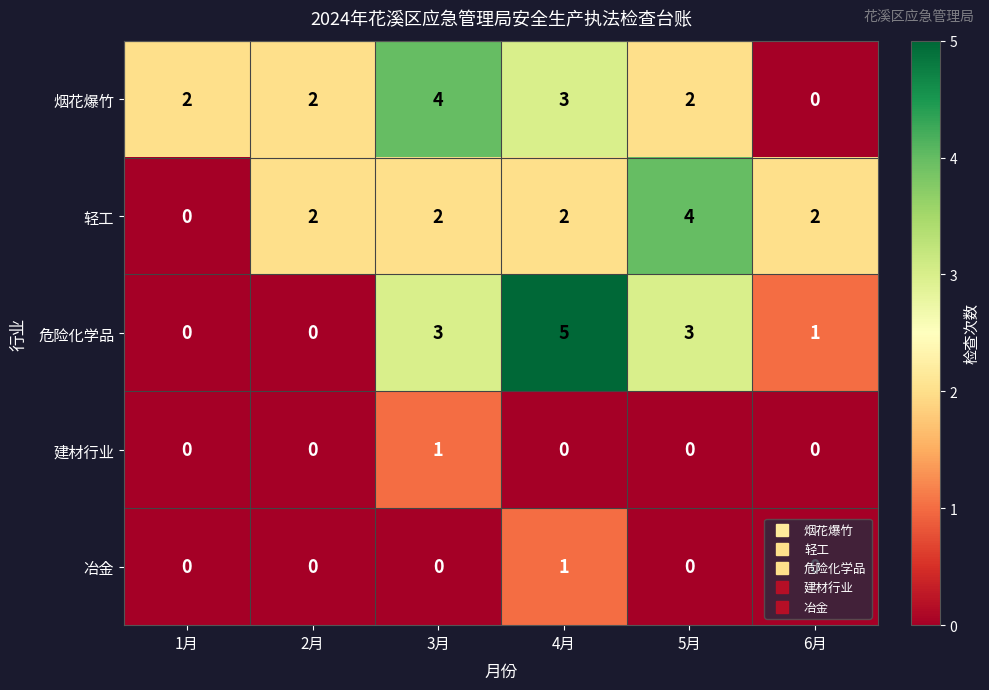

Count the number of categories in the chart.

6